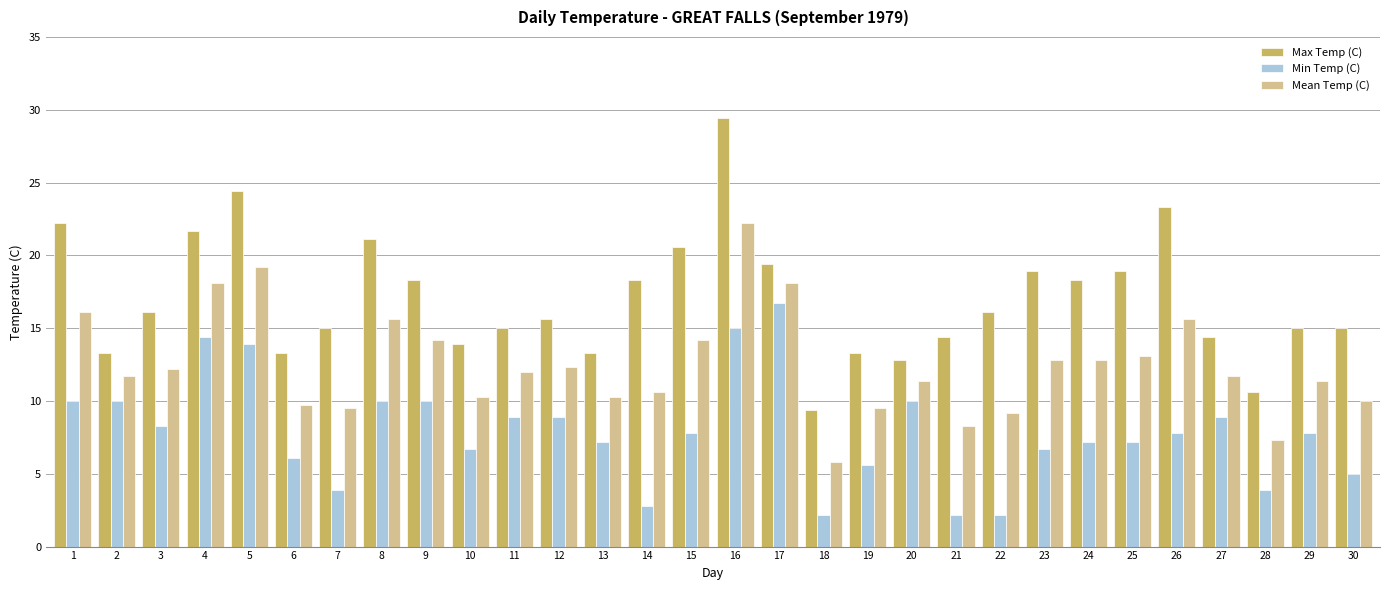

True or false: Min Temp (C) has a value of 21.6 at 16.

False